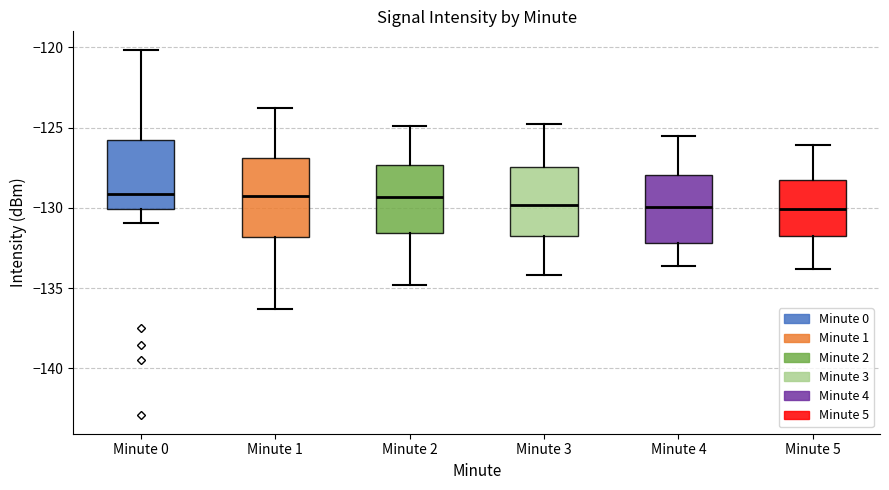

Reading left to right, read every box against the y-axis: the position of its median line, the range the box covers, and the ends of its whiskers. The values are not printed on the chart, so give them approximately, as read against the axis.

Minute 0: median -129.0, box -130.0 to -125.5, whiskers -131.0 to -120.0
Minute 1: median -129.5, box -132.0 to -127.0, whiskers -136.5 to -124.0
Minute 2: median -129.5, box -131.5 to -127.5, whiskers -135.0 to -125.0
Minute 3: median -130.0, box -132.0 to -127.5, whiskers -134.0 to -125.0
Minute 4: median -130.0, box -132.0 to -128.0, whiskers -133.5 to -125.5
Minute 5: median -130.0, box -132.0 to -128.5, whiskers -134.0 to -126.0